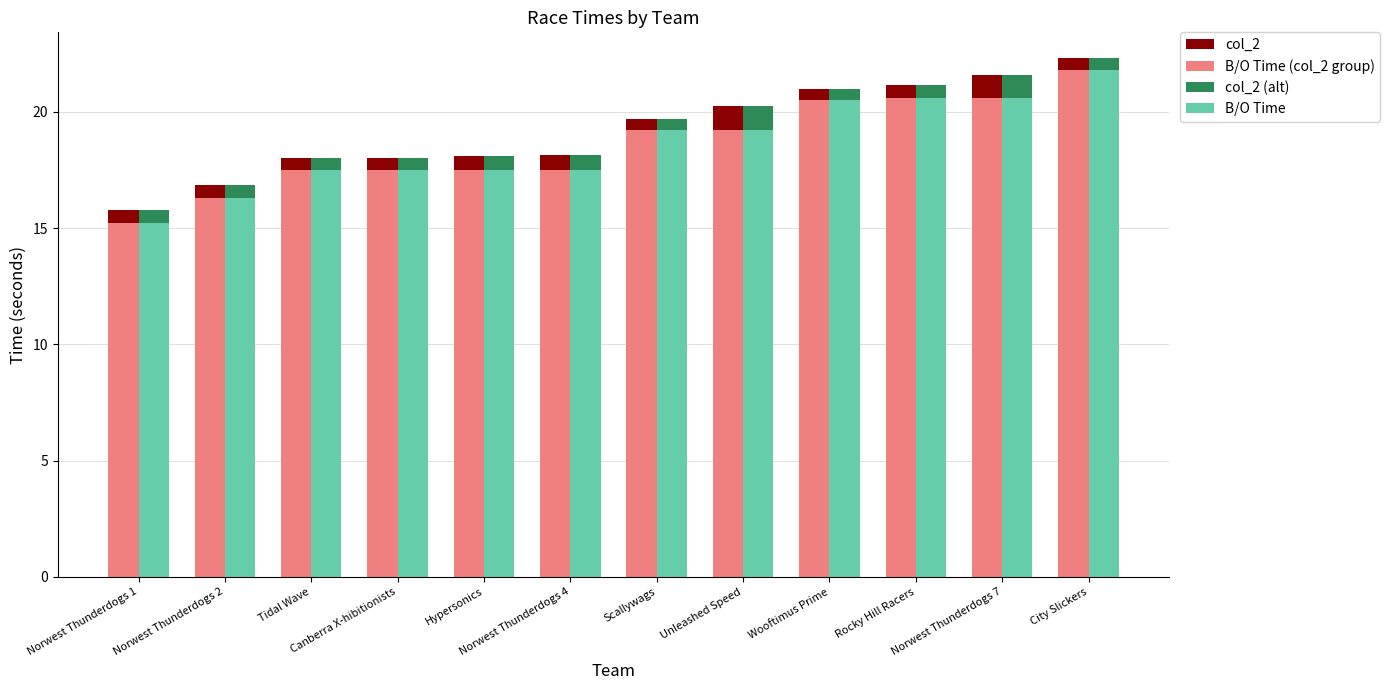

How many bars are there in each group?

4